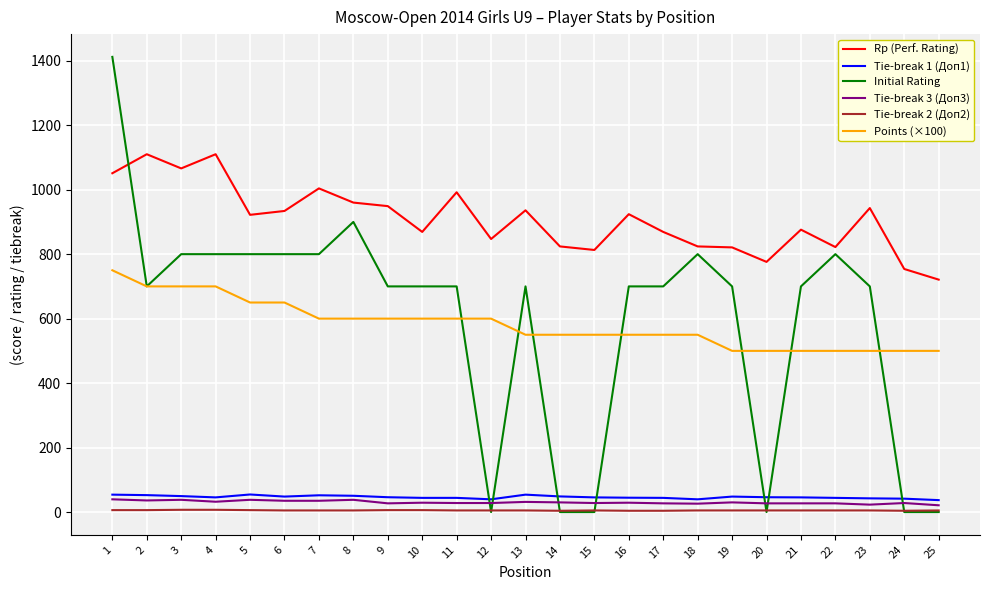

What is the maximum value shown in the chart?

1412.0